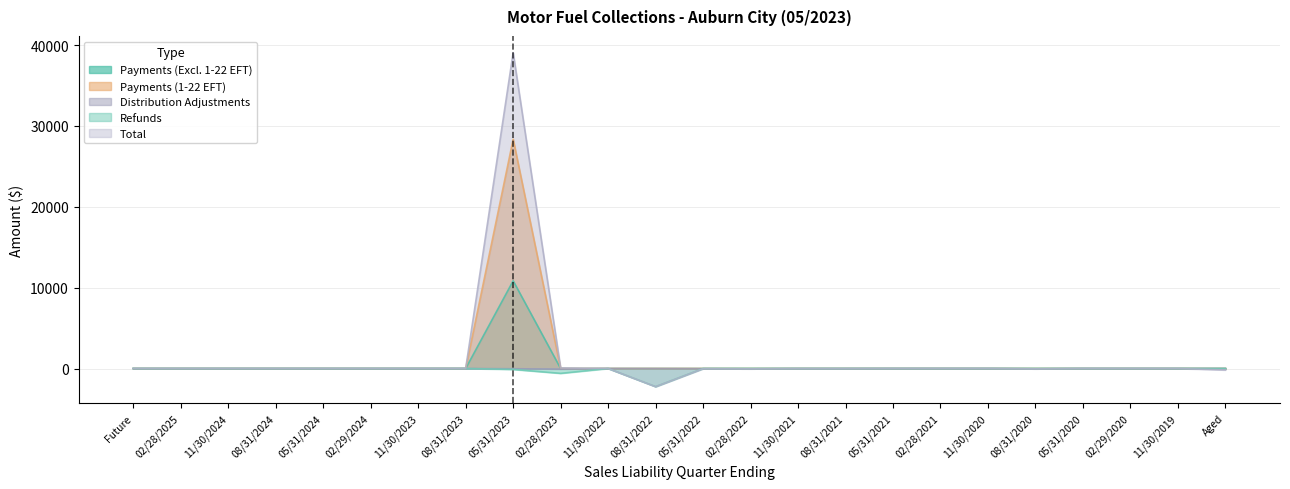

What are all the series names shown in the legend?

Payments (Excl. 1-22 EFT), Payments (1-22 EFT), Distribution Adjustments, Refunds, Total